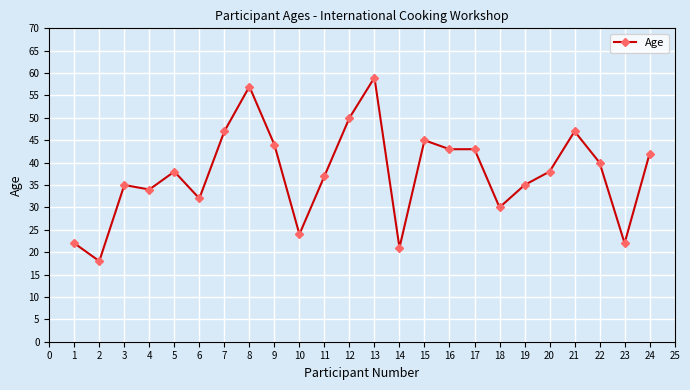

What is the greatest value displayed?

59